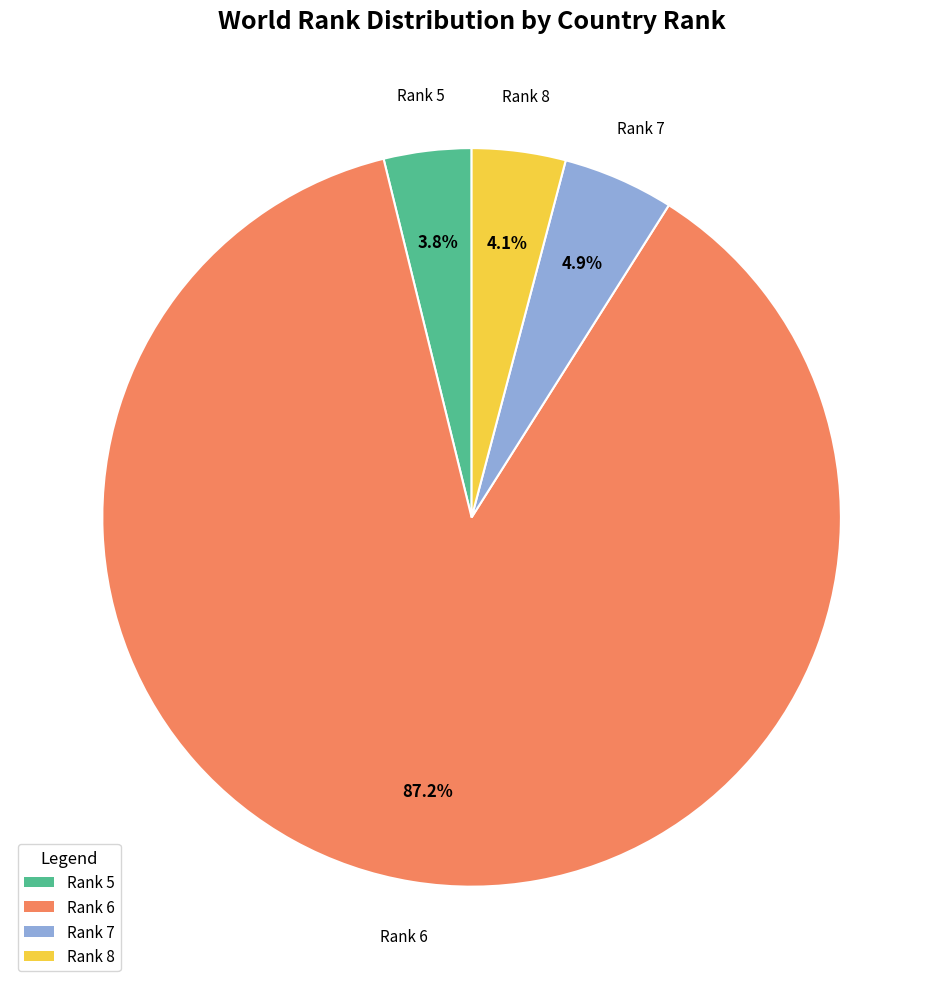

Is there any slice that represents more than half of the pie?

Yes